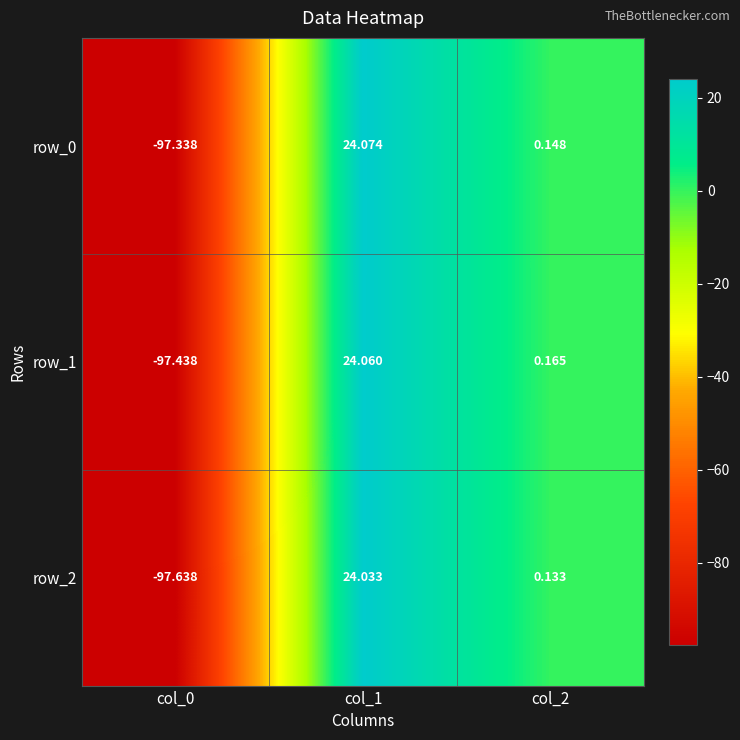

How many series are shown in this chart?

3